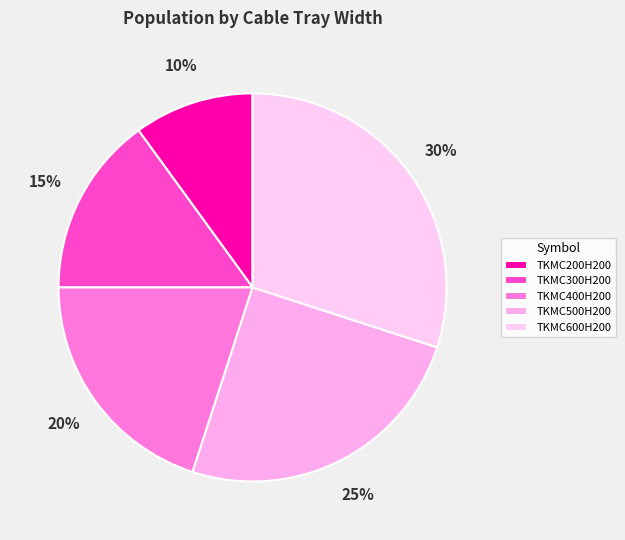

What is the ratio of the value at TKMC500H200 to the value at TKMC300H200?

1.7